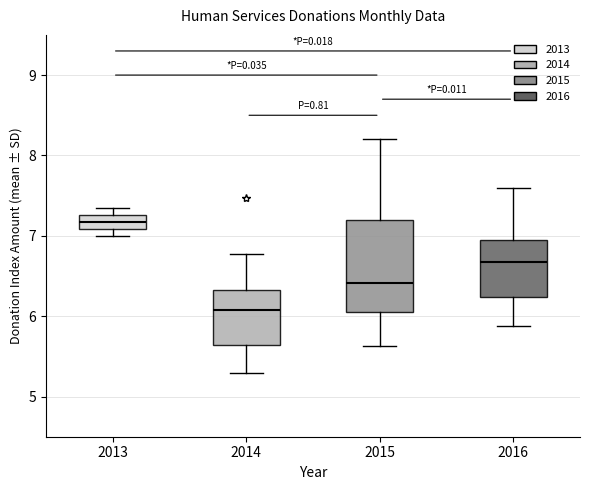

Which box has the lowest median line?

2014